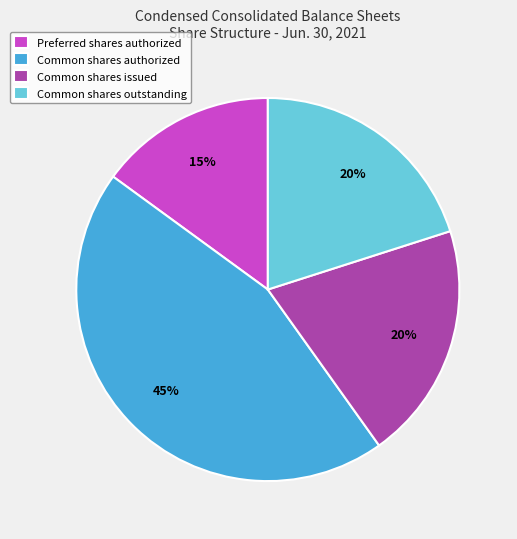

Combined, do Common shares issued and Common shares authorized account for over 50%?

Yes